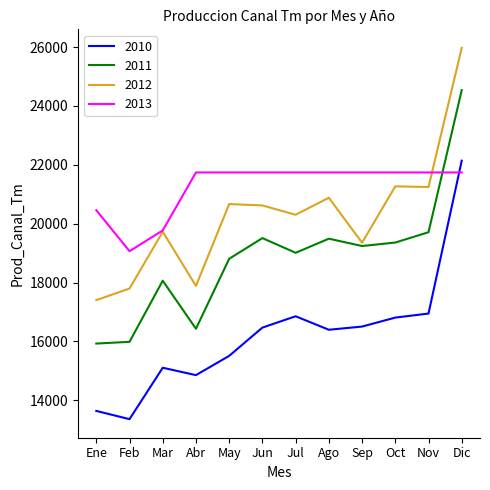

What value does the 2012 series have at Mar?

19724.1